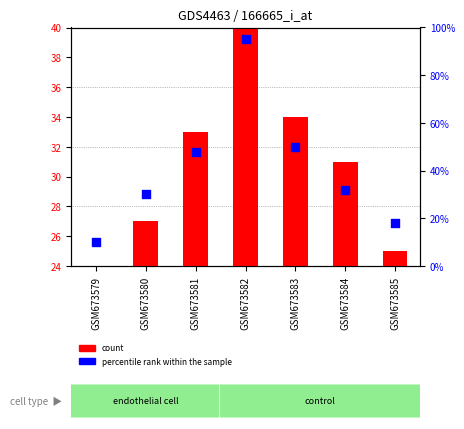

Which series contains the lowest Y value?

count